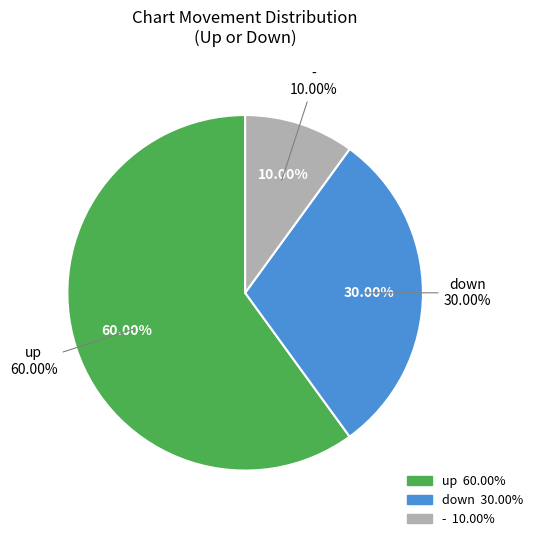

Count the number of slices in the pie.

3